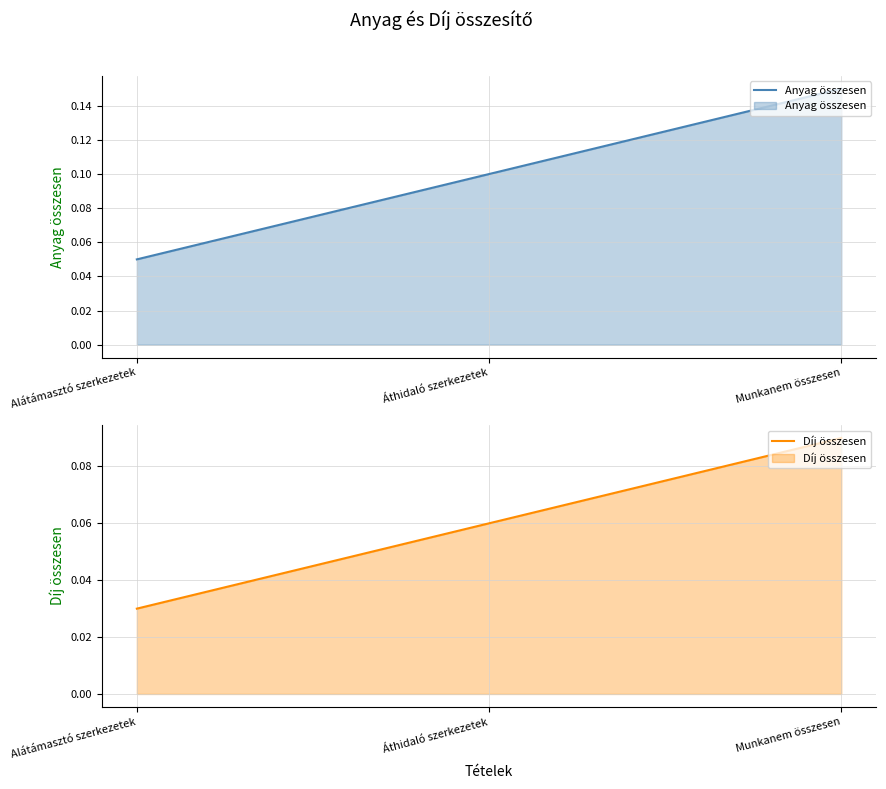

At which label does Anyag összesen reach its peak?

Munkanem összesen